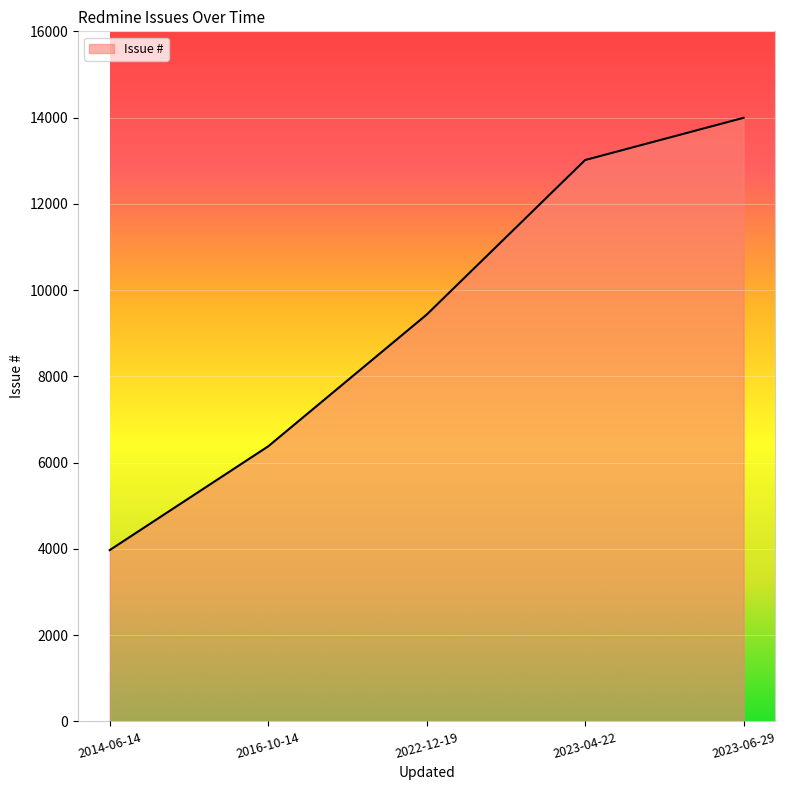

Count the number of categories in the chart.

5